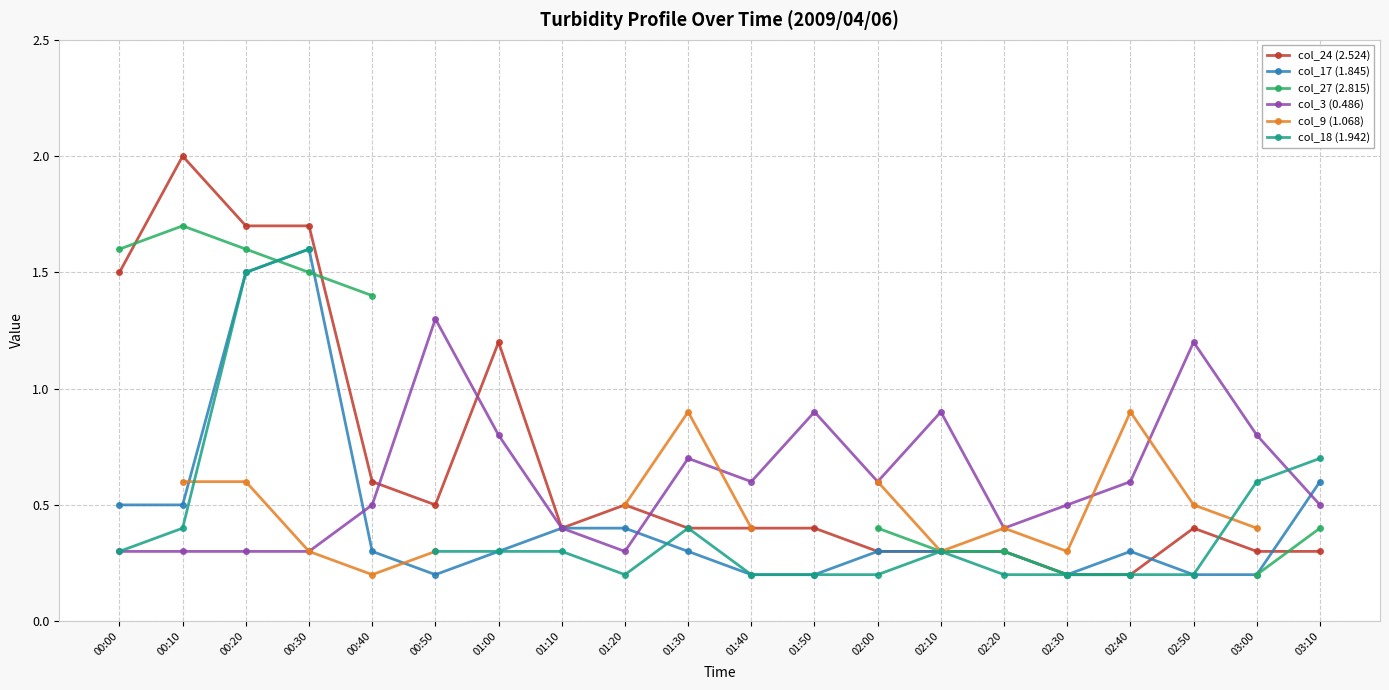

Is it true that col_9 (1.068) equals 0.4 at 02:20?

True